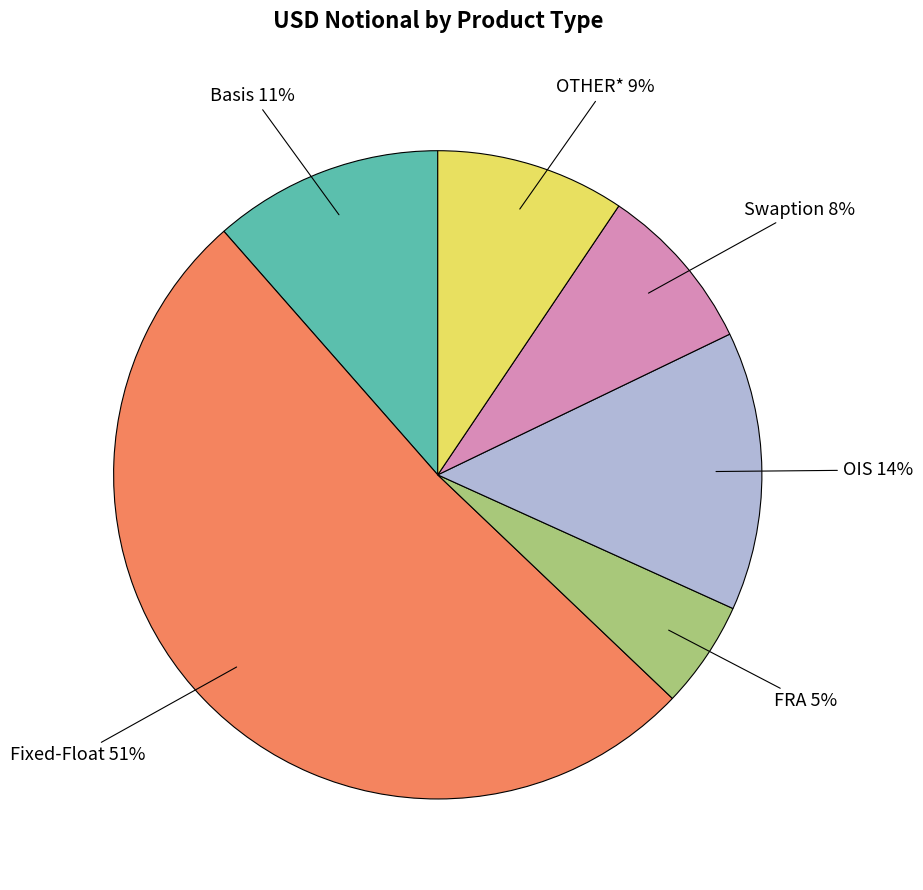

Is there a majority slice in this chart?

Yes